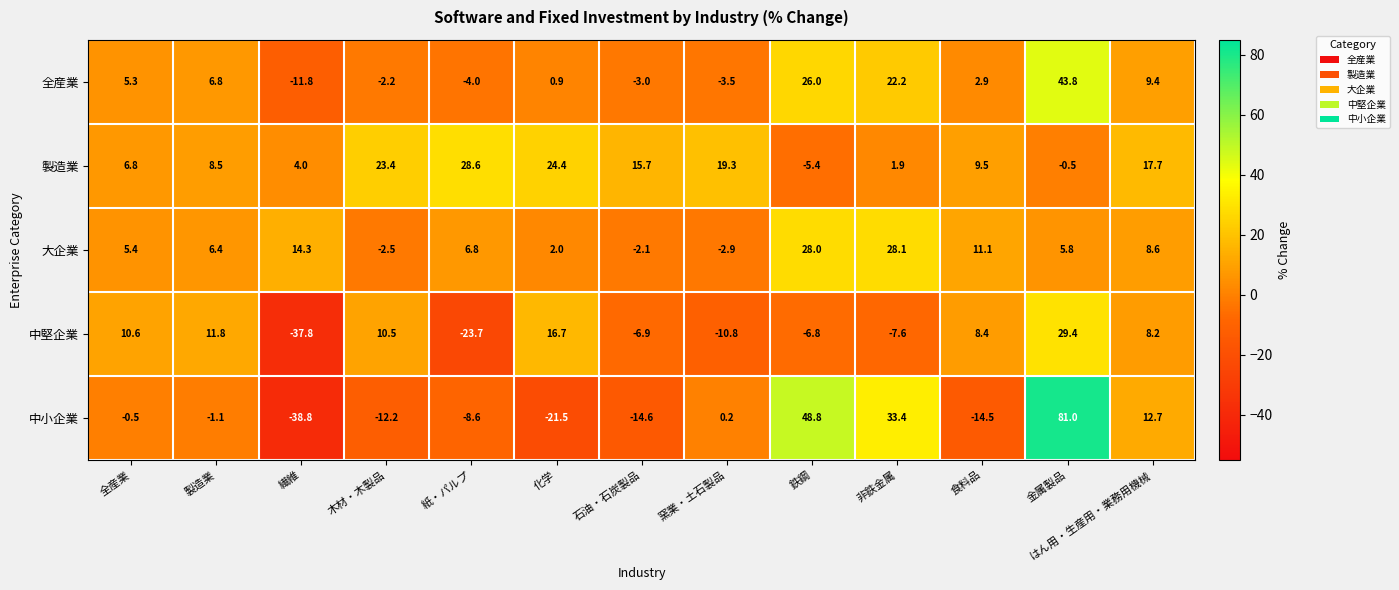

What is the greatest value displayed?

81.0